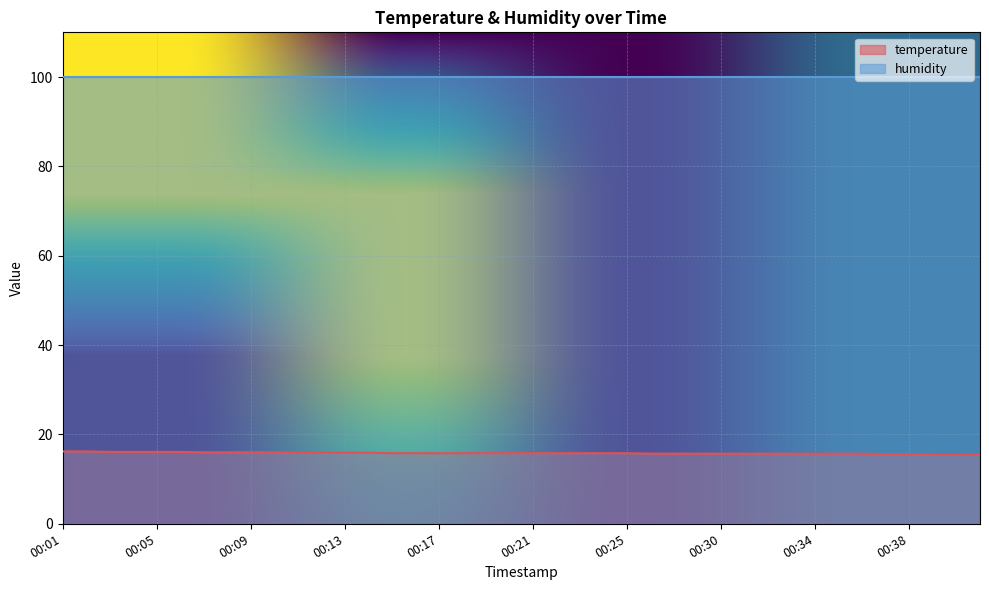

Between 00:28 and 00:05, which is larger?

00:05